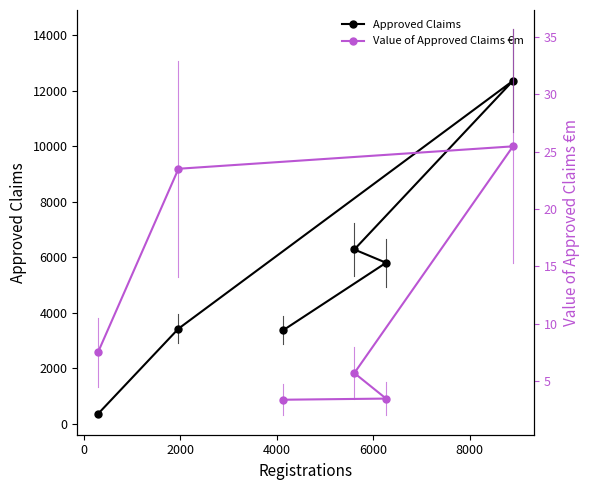

Which series has the largest total across all categories?

Approved Claims